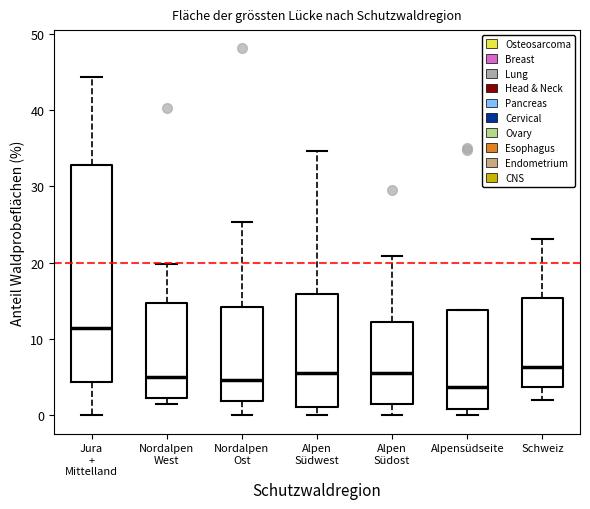

Which box's median line is the highest?

Jura + Mittelland